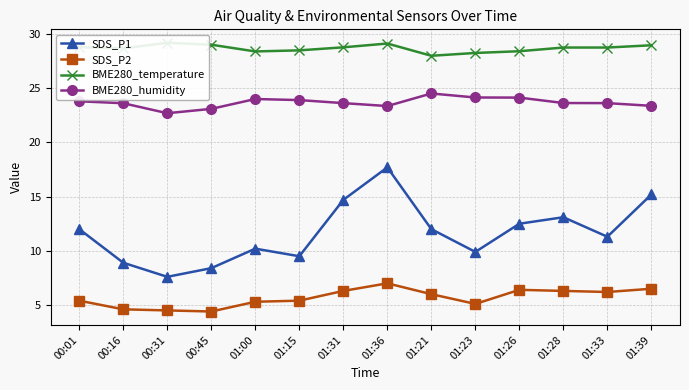

True or false: SDS_P1 and SDS_P2 intersect in this chart.

False